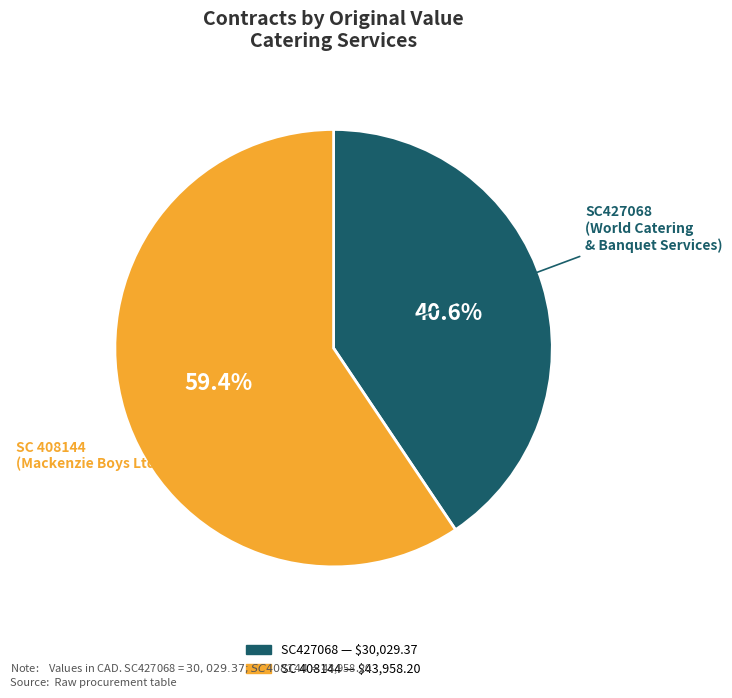

Count the number of slices in the pie.

2